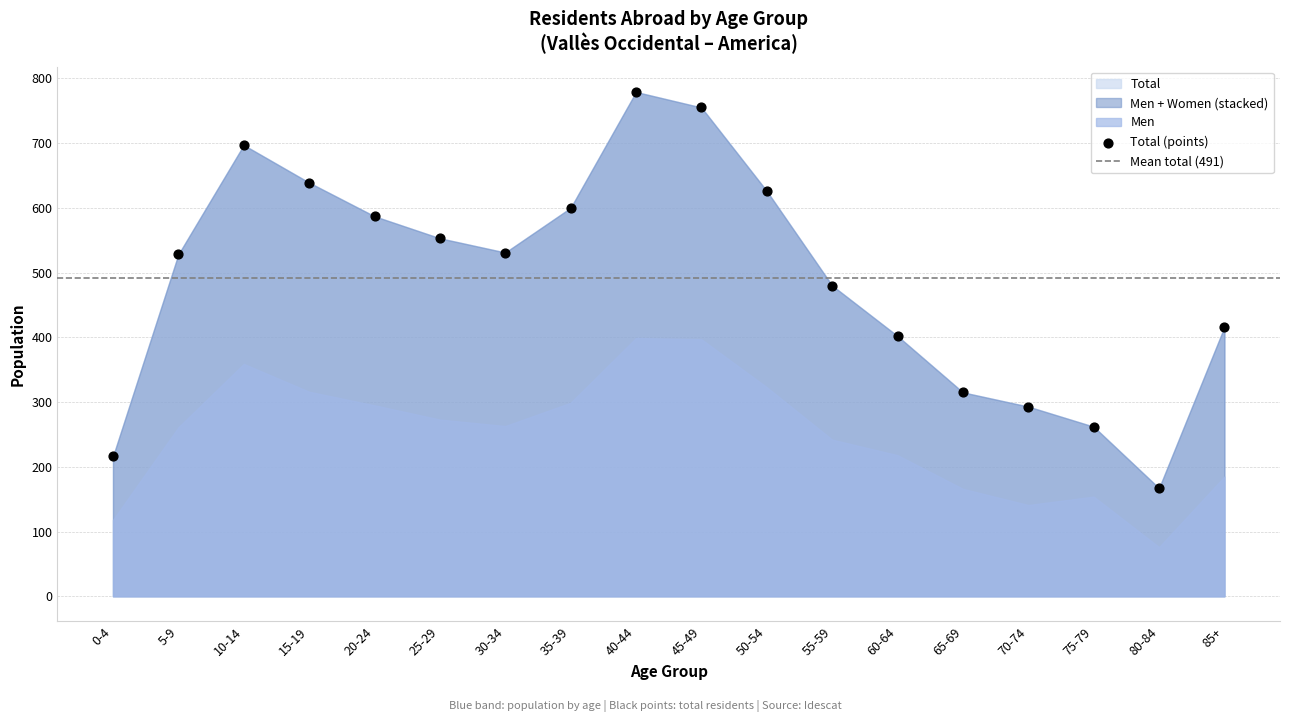

What is the range of Y values (max minus min)?

612